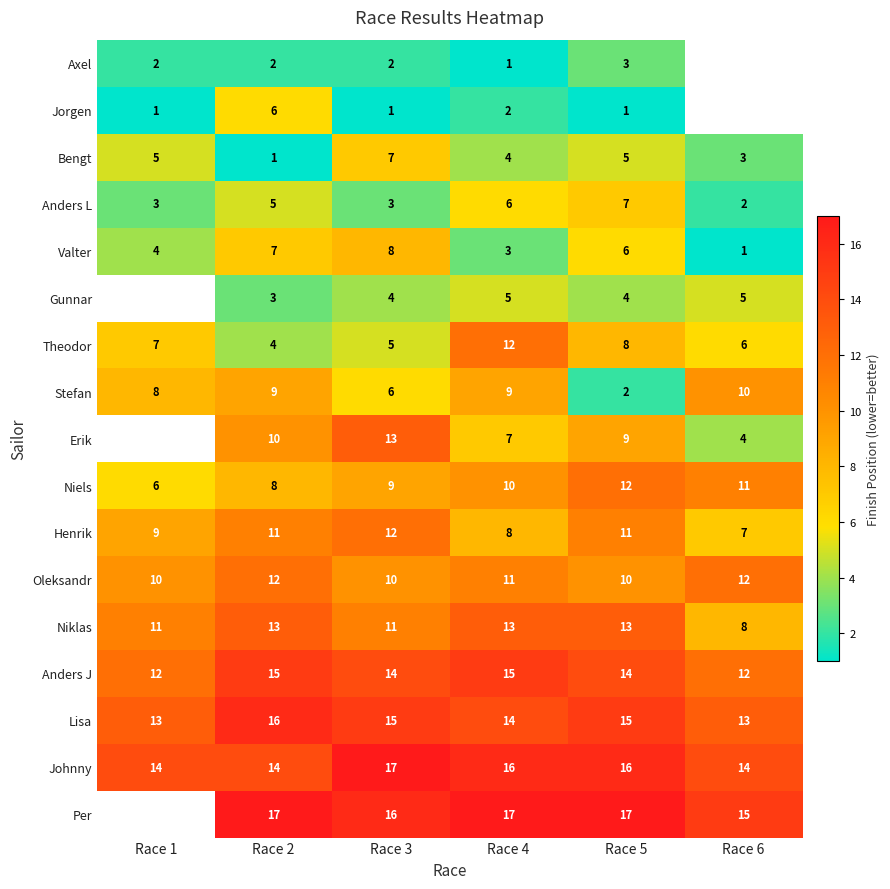

At Race 3, list the series in order from smallest to largest.

Jorgen, Axel, Anders L, Gunnar, Theodor, Stefan, Bengt, Valter, Niels, Oleksandr, Niklas, Henrik, Erik, Anders J, Lisa, Per, Johnny